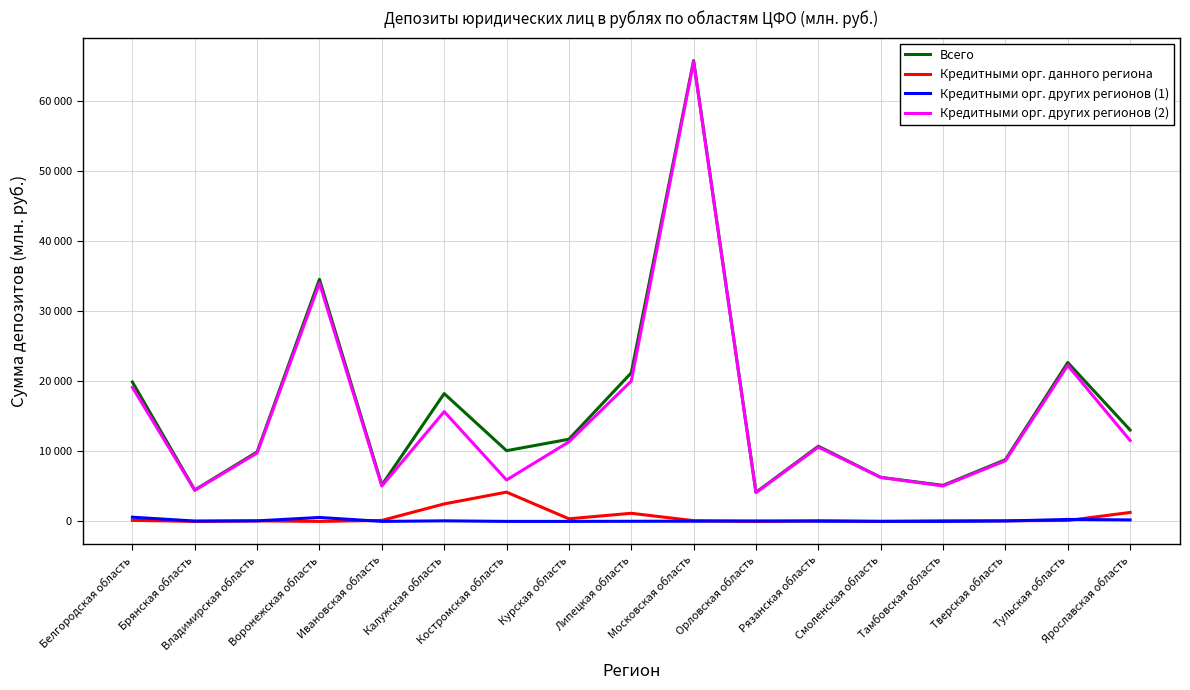

Is the value of Кредитными орг. других регионов (1) at Белгородская область greater than the value of Всего at Тульская область?

No